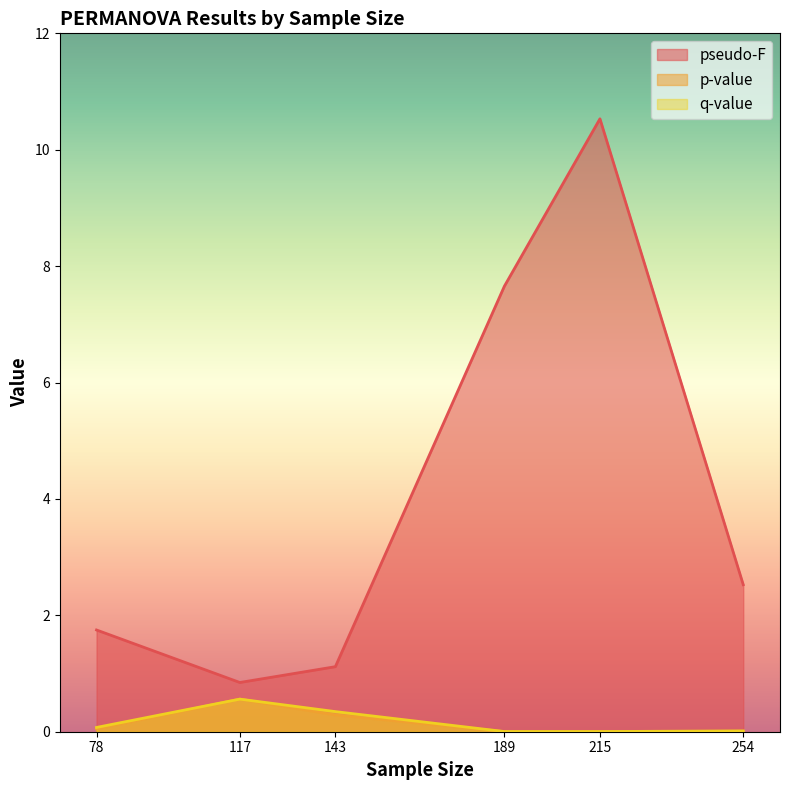

Reading right to left, extract all data points from this chart.

pseudo-F: 254=2.5	215=10.5	189=7.7	143=1.1	117=0.8	78=1.7
p-value: 254=0.0	215=0.0	189=0.0	143=0.3	117=0.6	78=0.0
q-value: 254=0.0	215=0.0	189=0.0	143=0.3	117=0.6	78=0.1